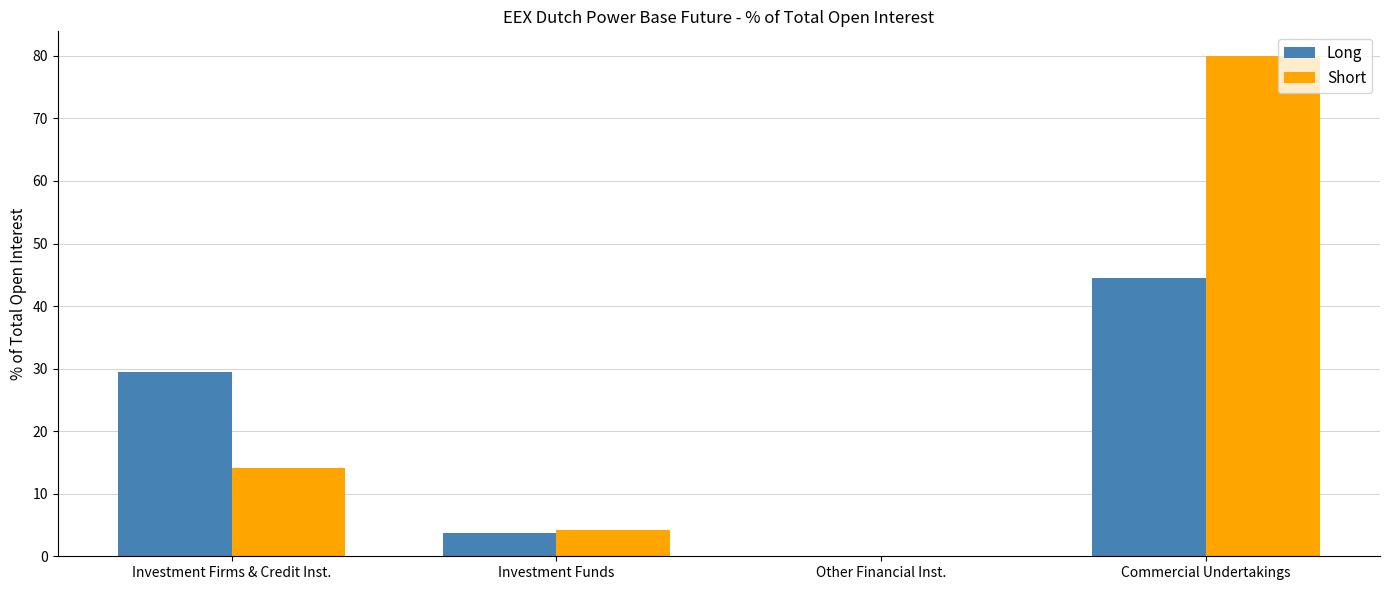

How many data points in Short are above 14?

2